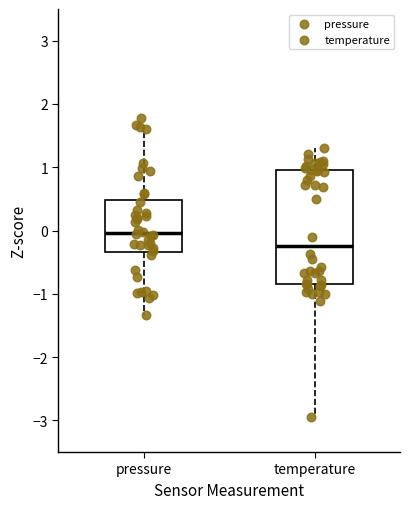

Which box has the lowest median line?

temperature